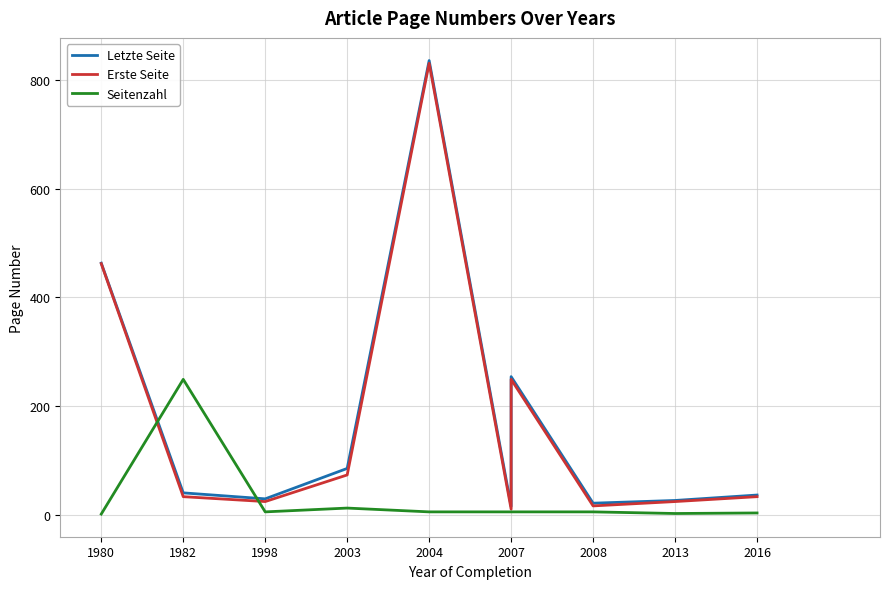

At which label is Letzte Seite closest to 425?

1980